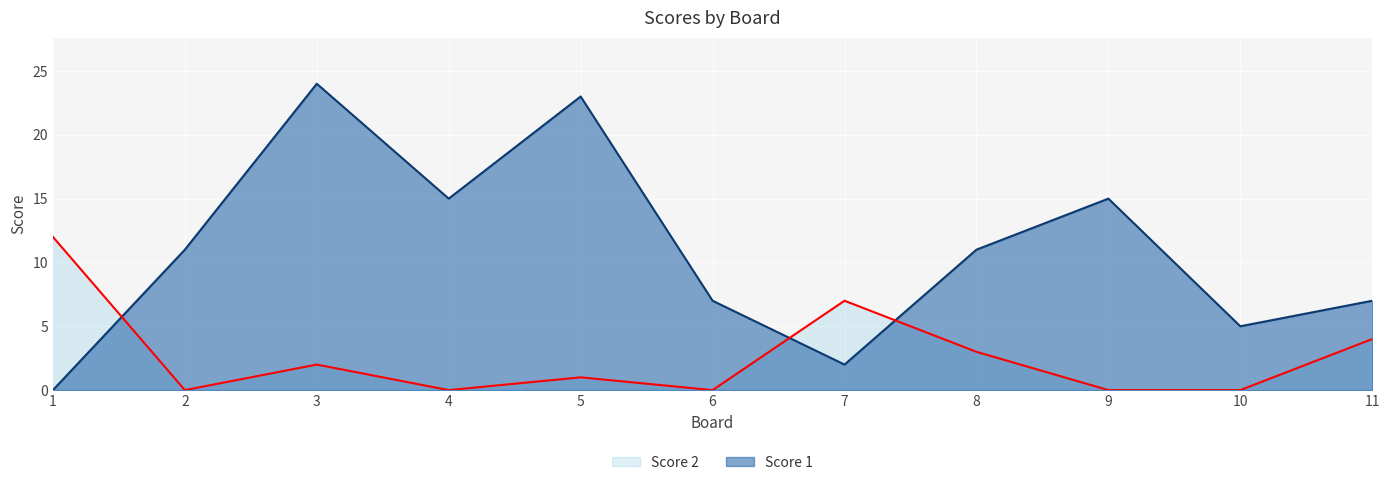

Which label corresponds to the smallest value in the chart?

1